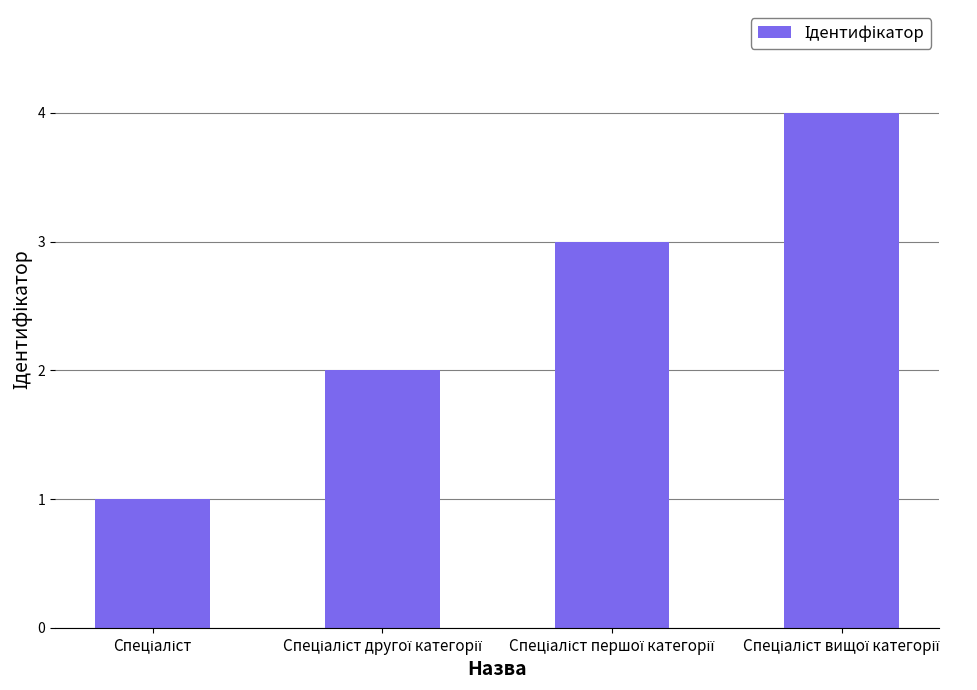

What is the greatest value displayed?

4